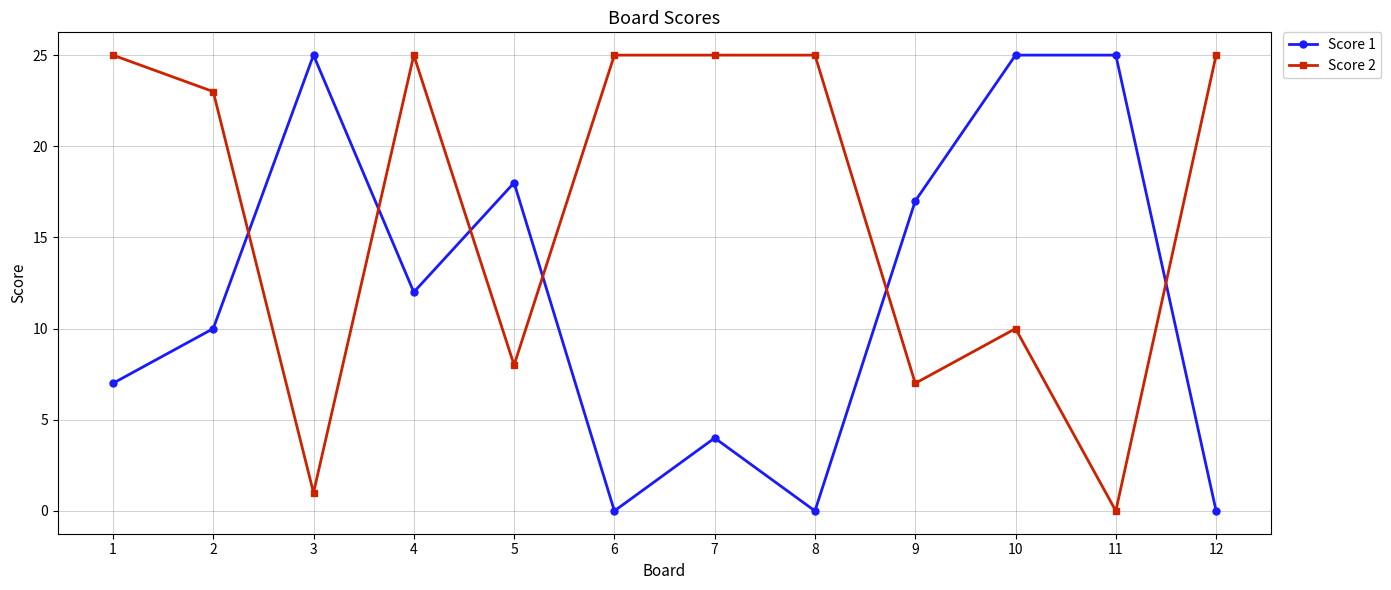

Between which two adjacent categories do Score 1 and Score 2 first intersect?

2 and 3